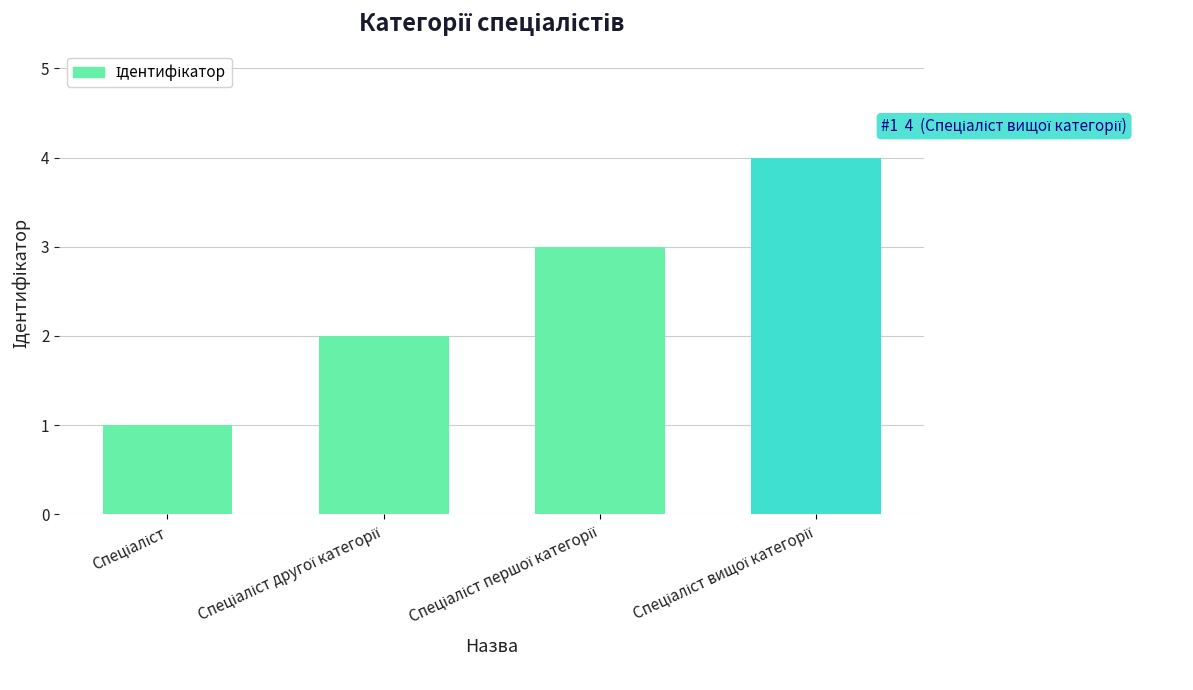

What is the sum of all values?

10